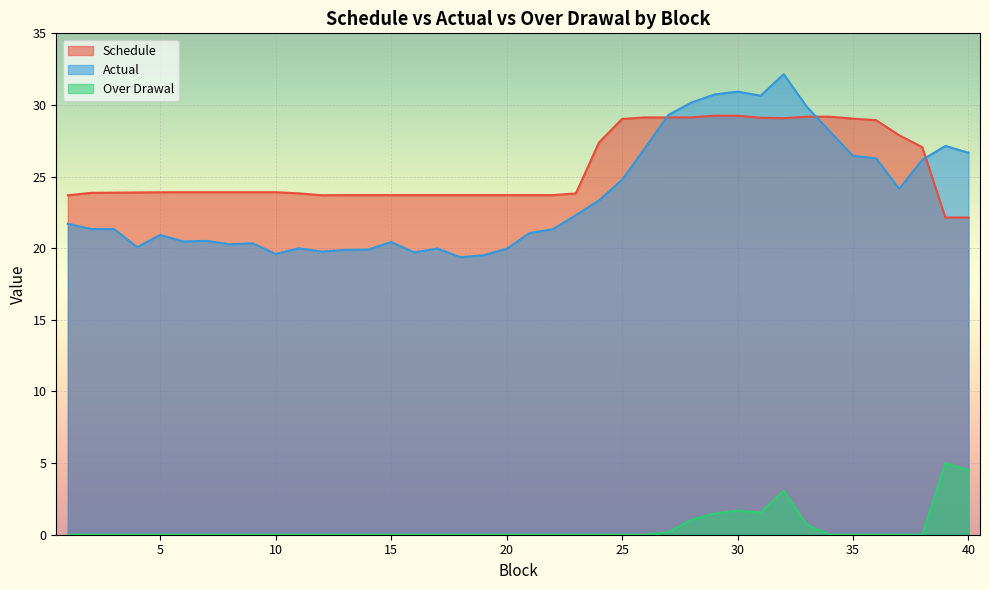

What is the value of the Schedule point at the 35th from the left?

29.0